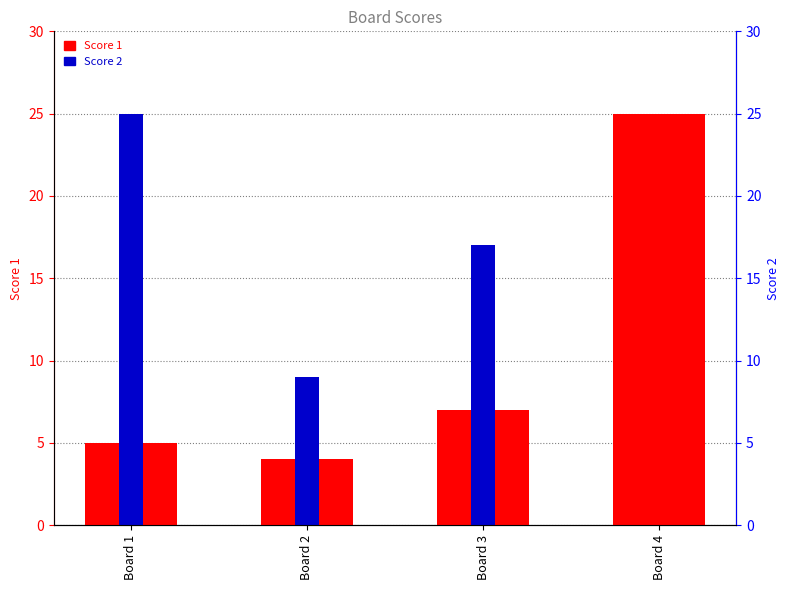

At which label does Score 1 reach its peak?

Board 4